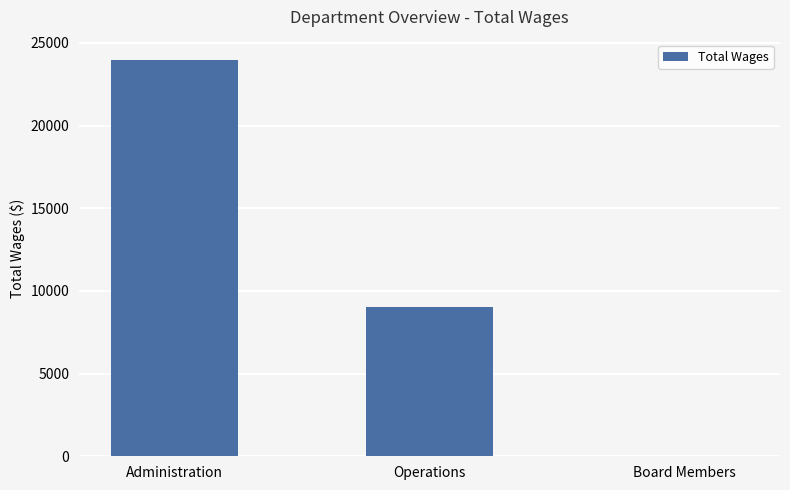

How many values are above zero?

2